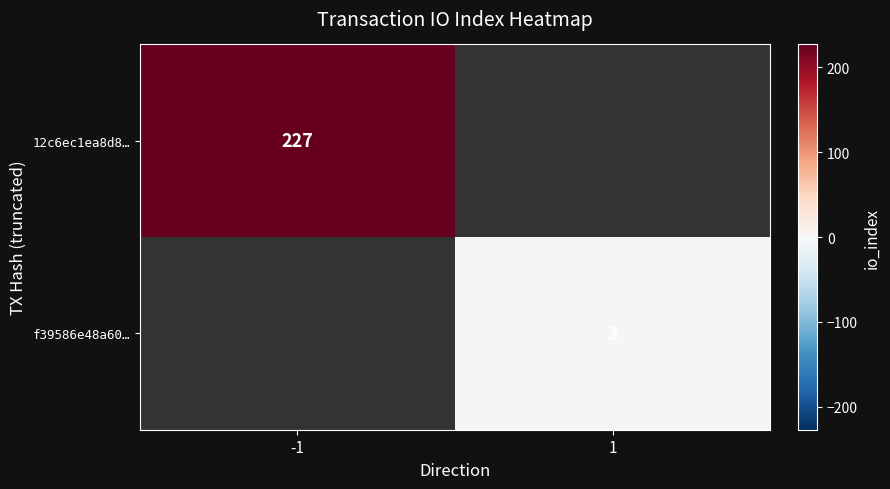

The value of 12c6ec1ea8d8… at -1 is 336. True or false?

False